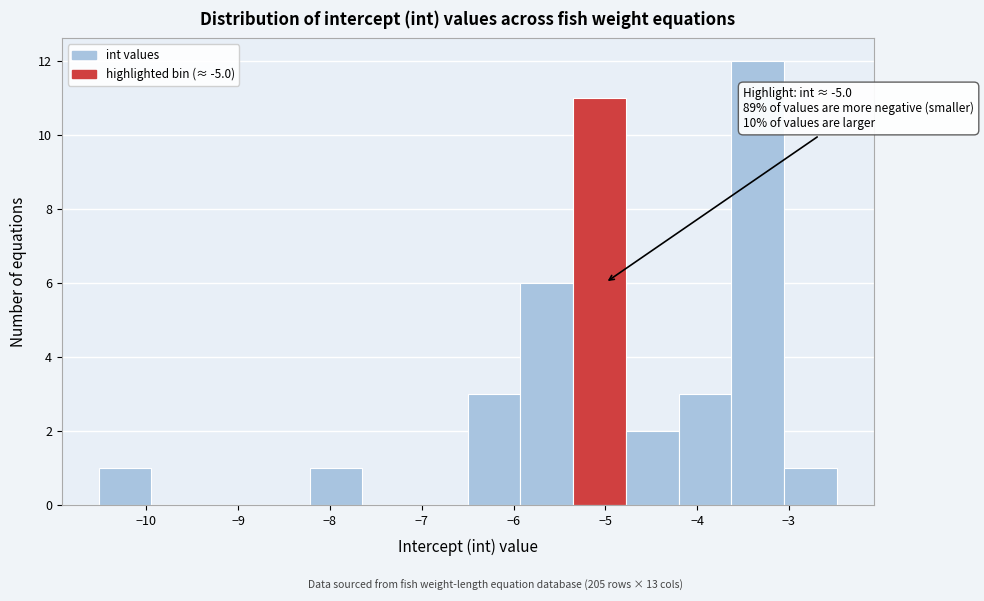

Over which range of the x-axis is the bar tallest?

-3.6 to -3.1